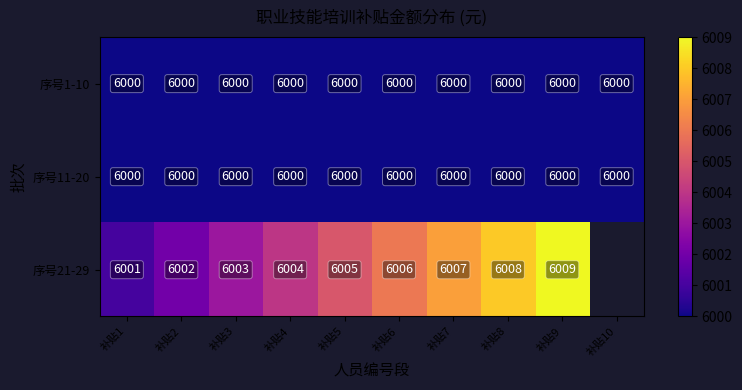

What is the approximate value of 序号1-10 at 补贴7?

6000